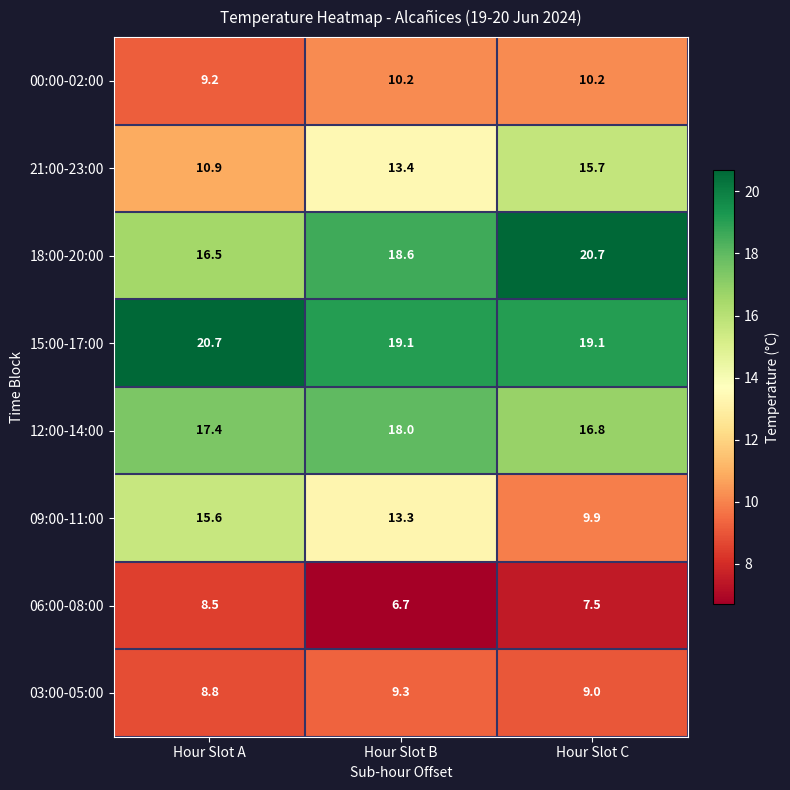

Is it true that 00:00-02:00 equals 2.9 at Hour Slot A?

False